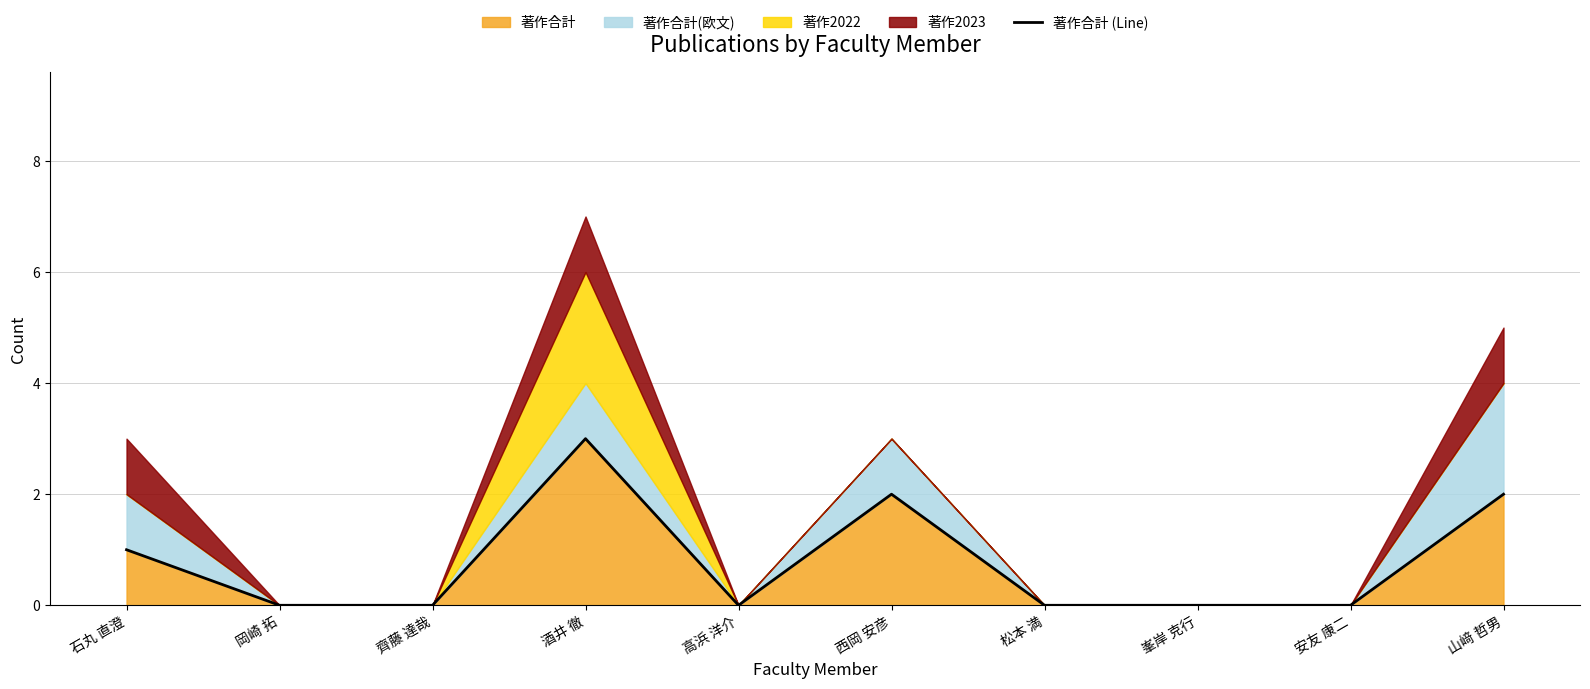

What is the sum of all values?

8